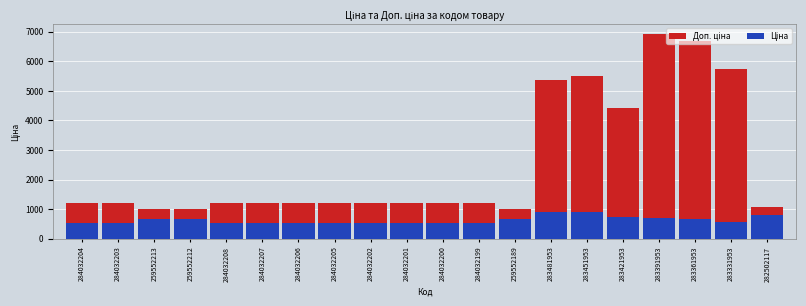

How many data points in Ціна are above 572?

10